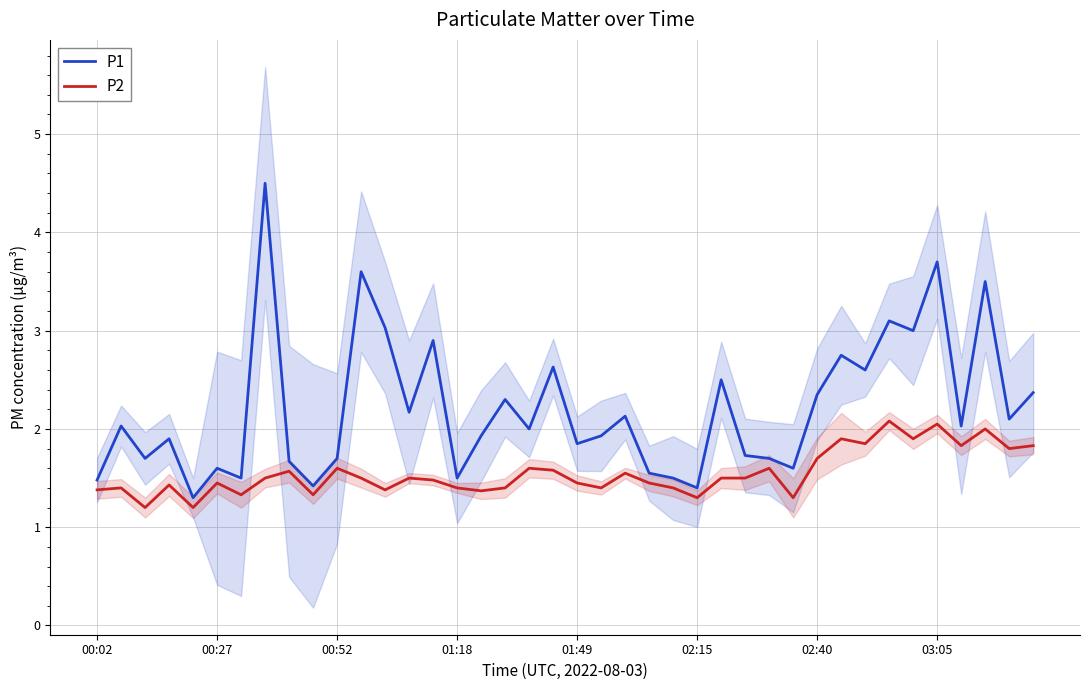

What is the minimum value for P2?

1.2